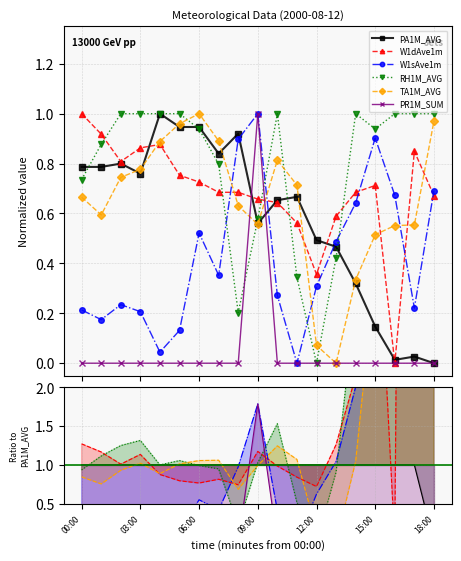

What are all the series names shown in the legend?

PA1M_AVG, W1dAve1m, W1sAve1m, RH1M_AVG, TA1M_AVG, PR1M_SUM